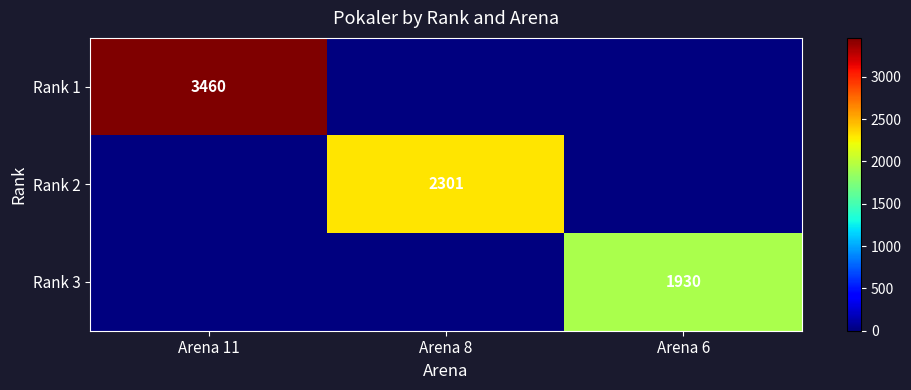

Is it true that Rank 3 equals 851 at Arena 6?

False